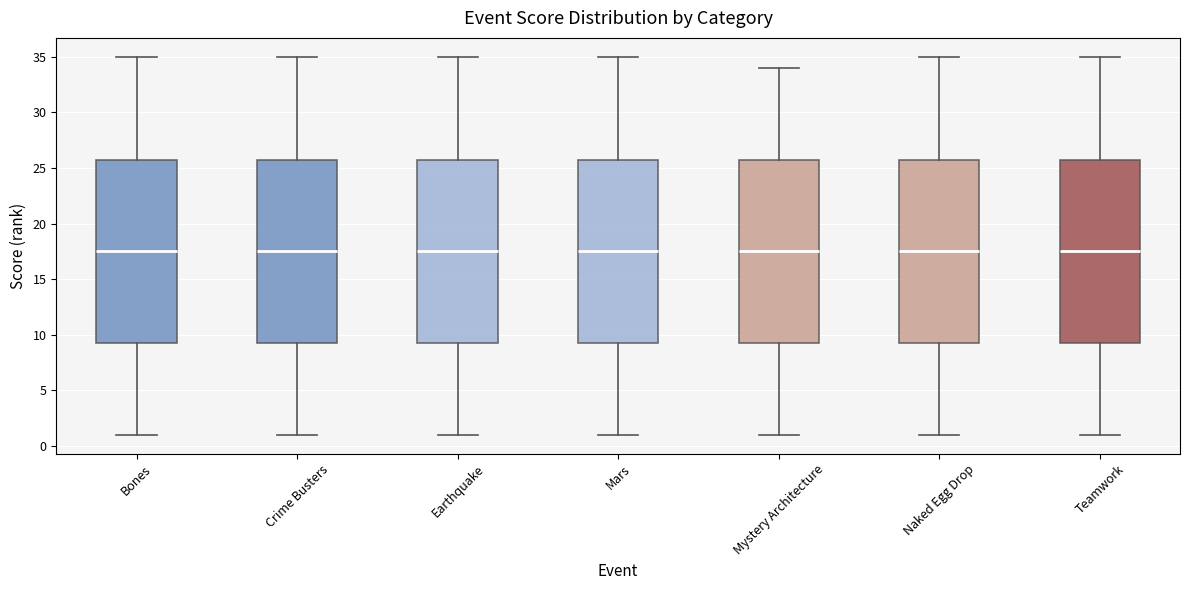

Reading left to right, transcribe this box plot: for each box, give where its median line is, the range the box spans, and where its two whiskers end, as read against the y-axis. The values are not printed on the chart, so give them approximately, as read against the axis.

Bones: median 17.5, box 9.5 to 26.0, whiskers 1.0 to 35.0
Crime Busters: median 17.5, box 9.5 to 26.0, whiskers 1.0 to 35.0
Earthquake: median 17.5, box 9.5 to 26.0, whiskers 1.0 to 35.0
Mars: median 17.5, box 9.5 to 26.0, whiskers 1.0 to 35.0
Mystery Architecture: median 17.5, box 9.5 to 26.0, whiskers 1.0 to 34.0
Naked Egg Drop: median 17.5, box 9.5 to 26.0, whiskers 1.0 to 35.0
Teamwork: median 17.5, box 9.5 to 26.0, whiskers 1.0 to 35.0